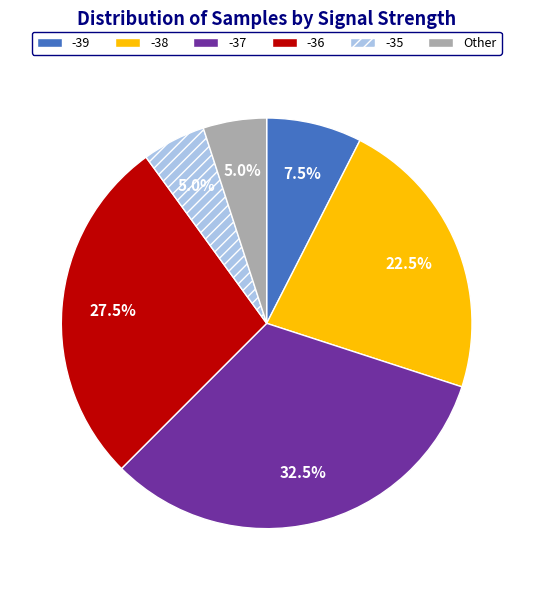

Between -36 and -39, which is larger?

-36